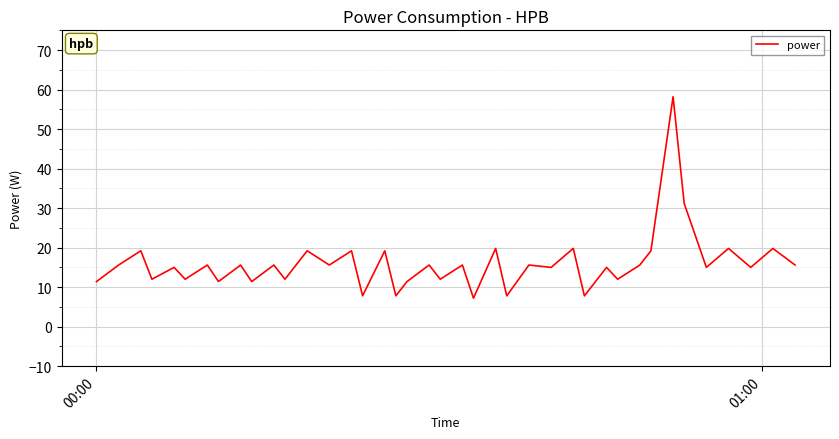

What is the difference between the maximum and minimum values?

51.0